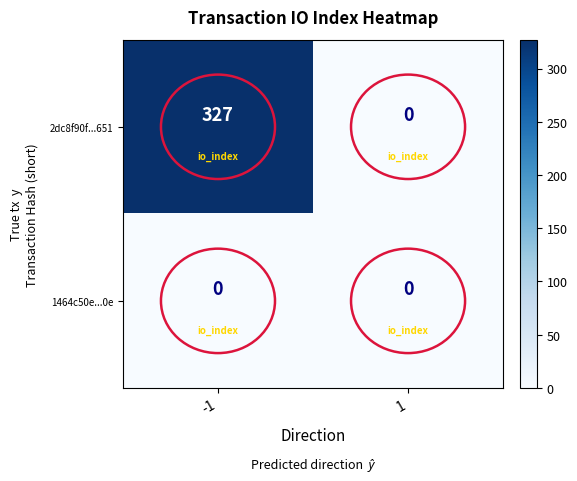

Is it true that 2dc8f90f...651 equals 0 at 1?

True